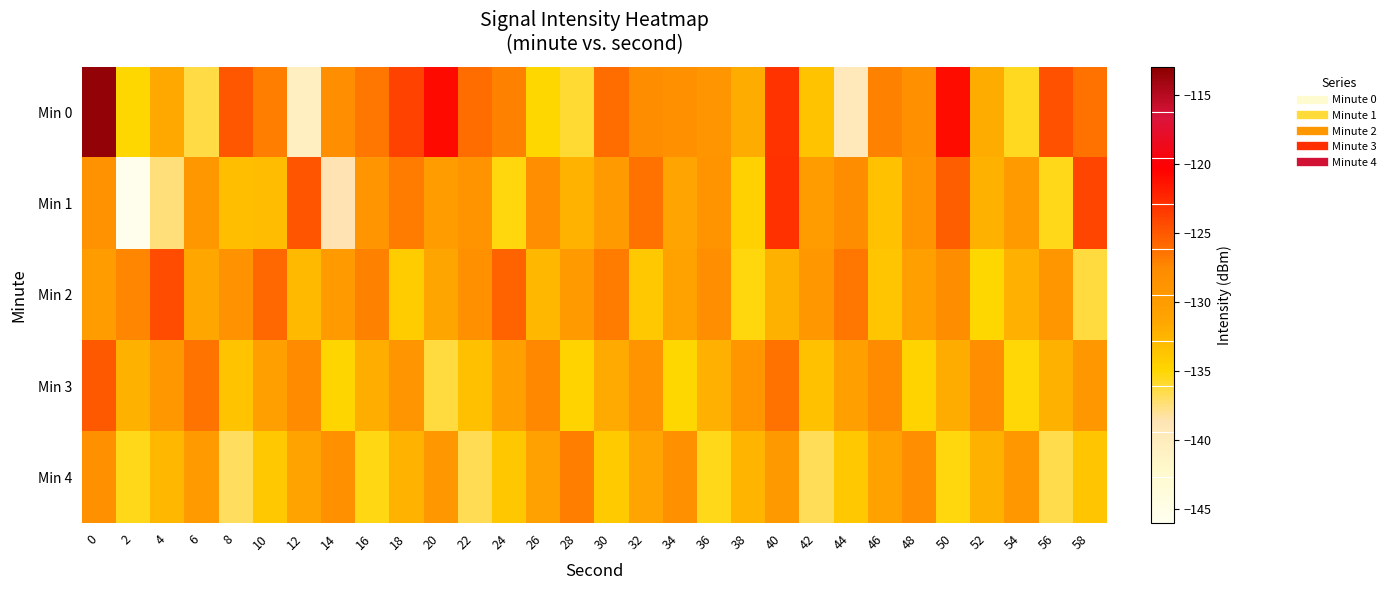

Reading left to right, extract all data points from this chart.

Min 0: 0=-113.4	2=-135.0	4=-131.6	6=-136.5	8=-124.9	10=-127.0	12=-140.6	14=-128.0	16=-126.5	18=-123.9	20=-121.0	22=-126.0	24=-127.1	26=-135.0	28=-136.0	30=-126.1	32=-127.9	34=-128.3	36=-129.1	38=-131.9	40=-123.1	42=-133.6	44=-139.5	46=-127.2	48=-128.5	50=-121.0	52=-131.9	54=-135.7	56=-124.7	58=-126.4
Min 1: 0=-128.6	2=-145.7	4=-137.4	6=-129.5	8=-133.2	10=-133.0	12=-124.8	14=-138.6	16=-129.1	18=-126.9	20=-130.1	22=-128.8	24=-135.2	26=-128.0	28=-132.4	30=-129.9	32=-126.3	34=-131.2	36=-128.8	38=-134.6	40=-123.0	42=-130.1	44=-127.9	46=-133.4	48=-128.8	50=-125.3	52=-132.2	54=-129.8	56=-135.6	58=-124.0
Min 2: 0=-130.2	2=-127.3	4=-124.4	6=-131.6	8=-128.7	10=-125.8	12=-132.9	14=-130.0	16=-127.1	18=-134.2	20=-131.3	22=-128.4	24=-125.5	26=-132.7	28=-129.8	30=-126.9	32=-134.0	34=-131.0	36=-128.1	38=-135.2	40=-132.3	42=-129.4	44=-126.6	46=-133.7	48=-130.8	50=-127.9	52=-135.0	54=-132.1	56=-129.2	58=-136.3
Min 3: 0=-125.1	2=-132.2	4=-129.3	6=-126.4	8=-133.6	10=-130.7	12=-127.8	14=-134.9	16=-132.0	18=-129.1	20=-136.2	22=-133.3	24=-130.4	26=-127.6	28=-134.7	30=-131.8	32=-128.9	34=-135.0	36=-132.1	38=-129.2	40=-126.3	42=-133.4	44=-130.6	46=-127.7	48=-134.8	50=-131.9	52=-128.0	54=-135.1	56=-132.2	58=-129.3
Min 4: 0=-128.4	2=-135.6	4=-132.7	6=-129.8	8=-136.9	10=-134.0	12=-131.1	14=-128.2	16=-135.3	18=-132.4	20=-129.6	22=-136.7	24=-133.8	26=-130.9	28=-127.0	30=-134.1	32=-131.2	34=-128.3	36=-135.4	38=-132.6	40=-129.7	42=-136.8	44=-133.9	46=-131.0	48=-128.1	50=-135.2	52=-132.3	54=-129.4	56=-136.6	58=-133.7